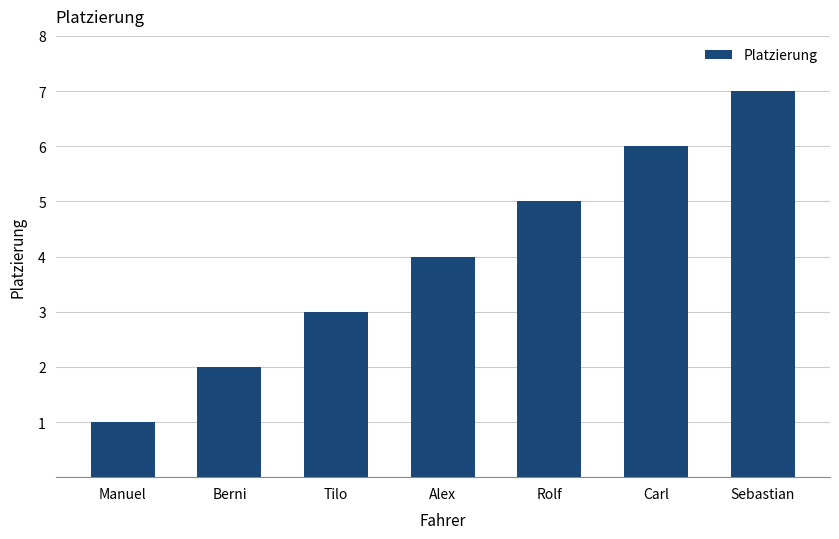

At which category does the chart reach its minimum across all series?

Manuel